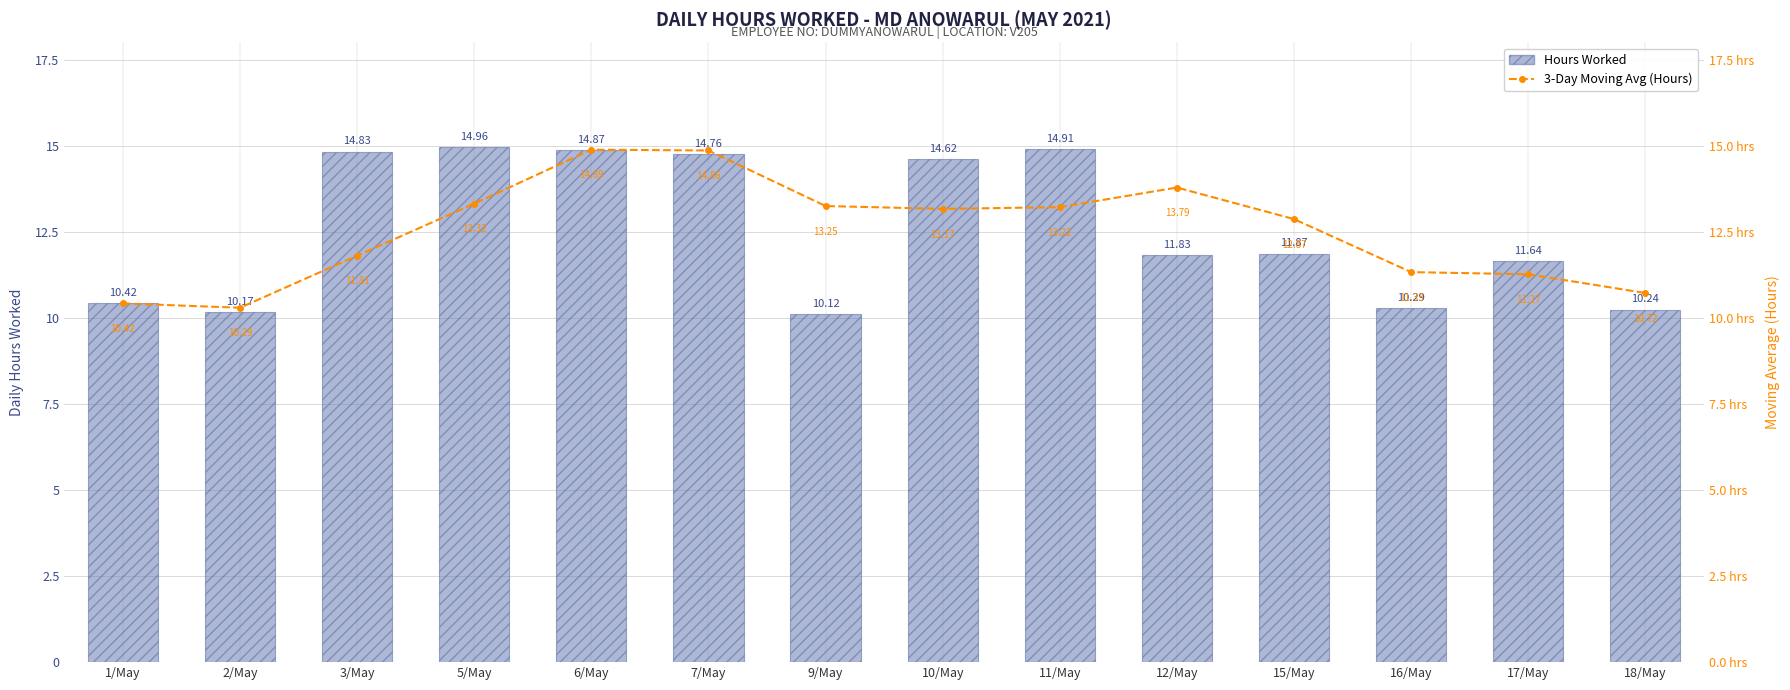

At which label is Hours Worked closest to 12?

15/May